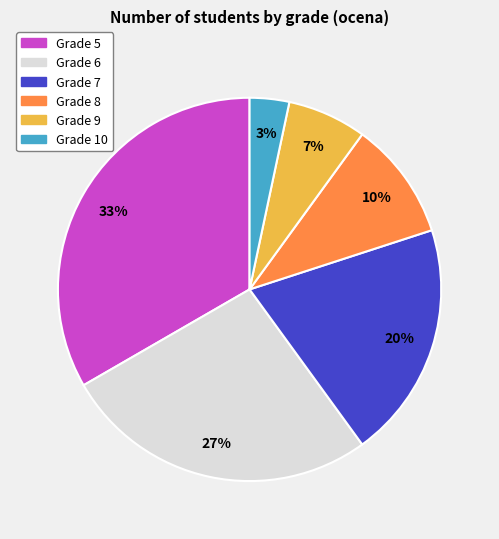

To the nearest percent, what is the difference between the largest and smallest slice percentages?

30%